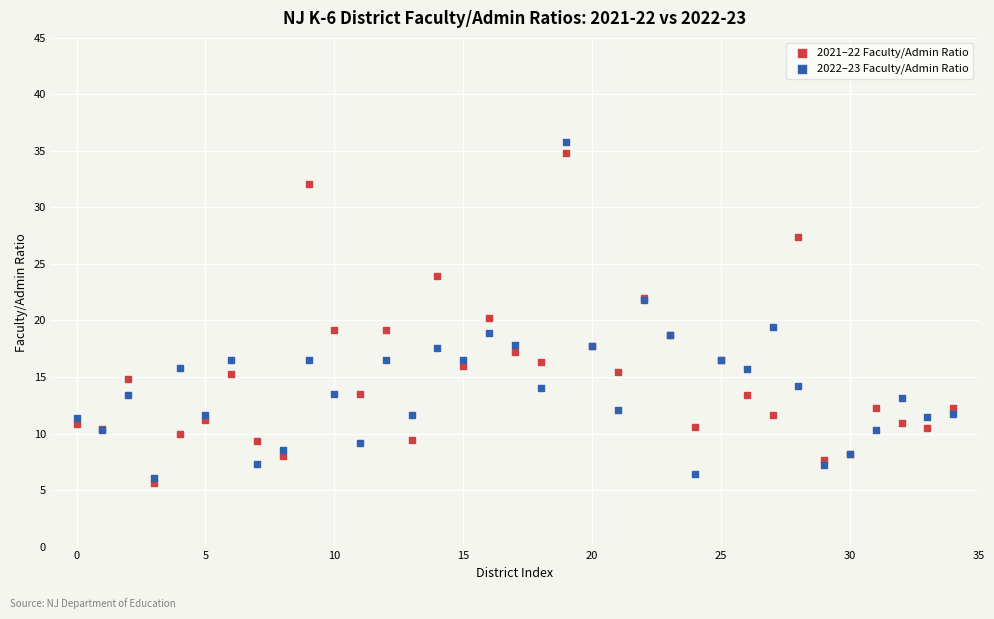

Which series has the largest Y range (max minus min)?

2022–23 Faculty/Admin Ratio